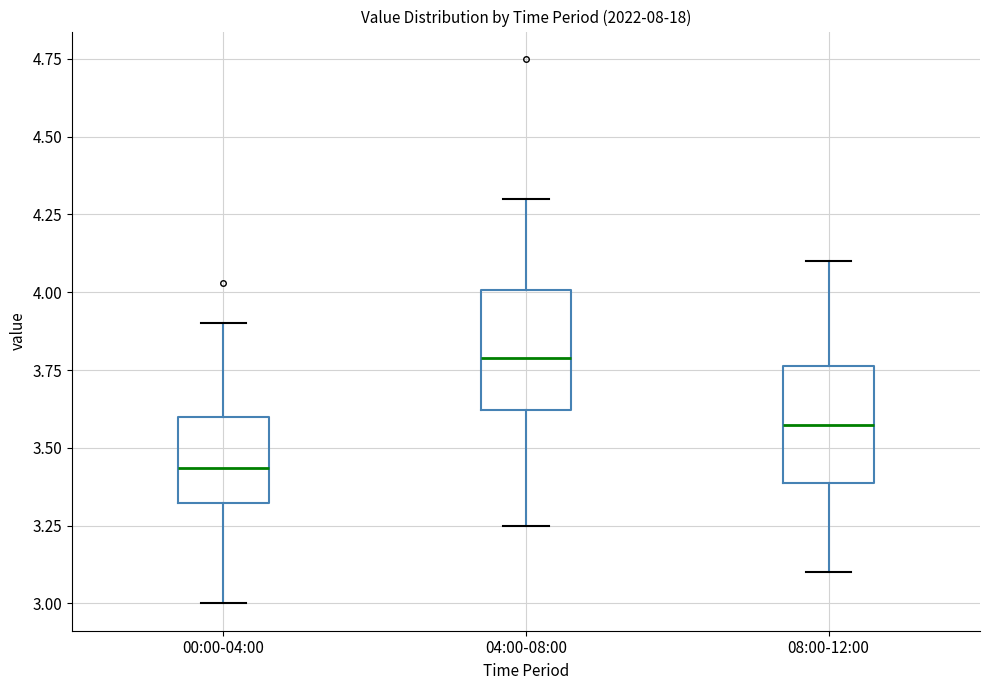

Reading left to right, read every box against the y-axis: the position of its median line, the range the box covers, and the ends of its whiskers. The values are not printed on the chart, so give them approximately, as read against the axis.

00:00-04:00: median 3.45, box 3.30 to 3.60, whiskers 3.00 to 3.90
04:00-08:00: median 3.80, box 3.60 to 4.00, whiskers 3.25 to 4.30
08:00-12:00: median 3.60, box 3.40 to 3.75, whiskers 3.10 to 4.10